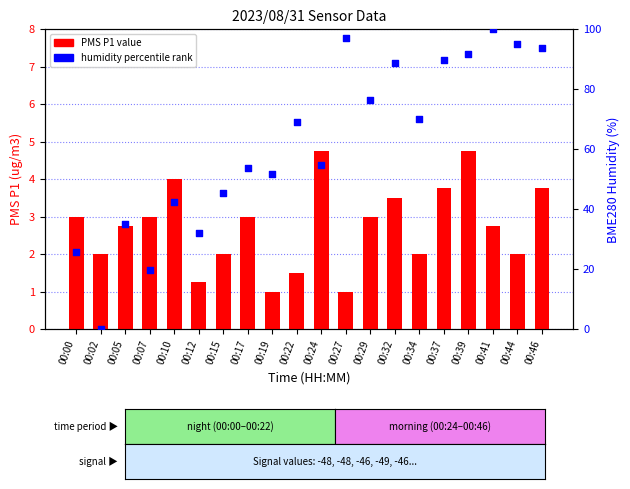

Which series reaches the maximum Y coordinate?

Humidity percentile rank